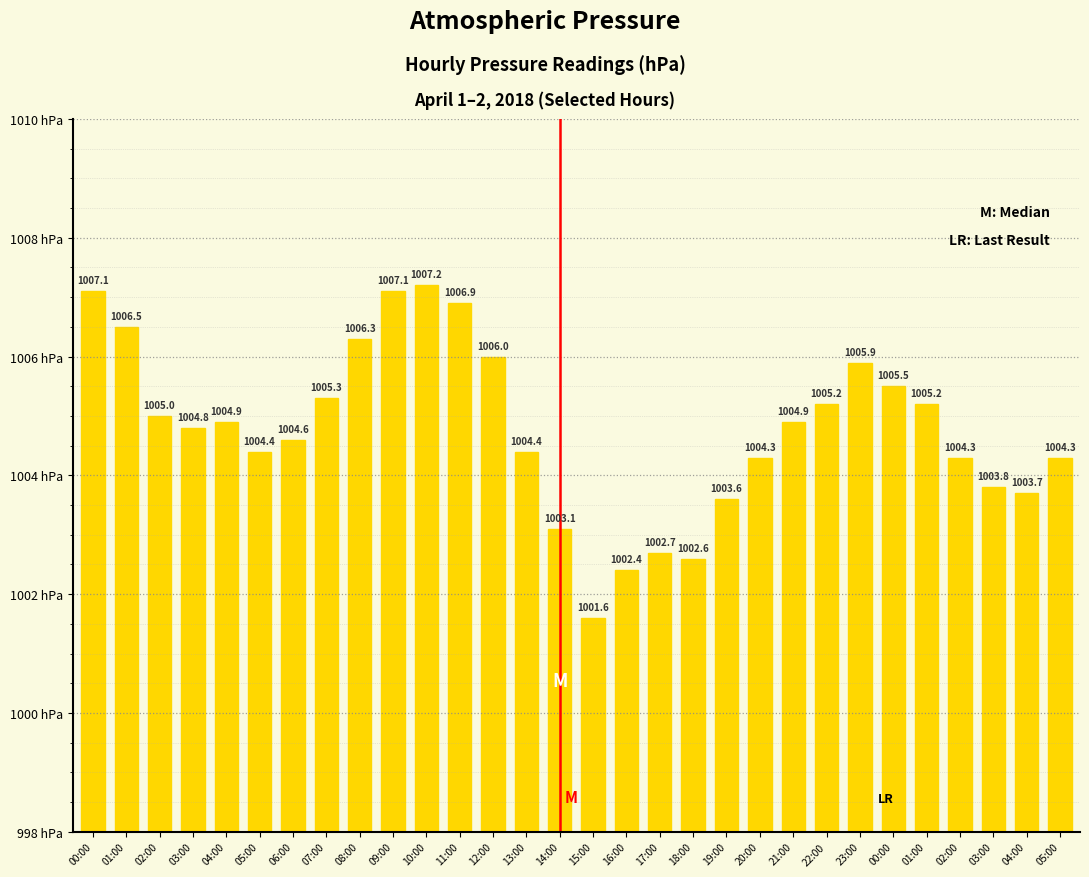

Rank the categories by value from lowest to highest.

15:00, 16:00, 18:00, 17:00, 14:00, 19:00, 04:00, 03:00, 20:00, 02:00, 05:00, 05:00, 13:00, 06:00, 03:00, 04:00, 21:00, 02:00, 22:00, 01:00, 07:00, 00:00, 23:00, 12:00, 08:00, 01:00, 11:00, 00:00, 09:00, 10:00